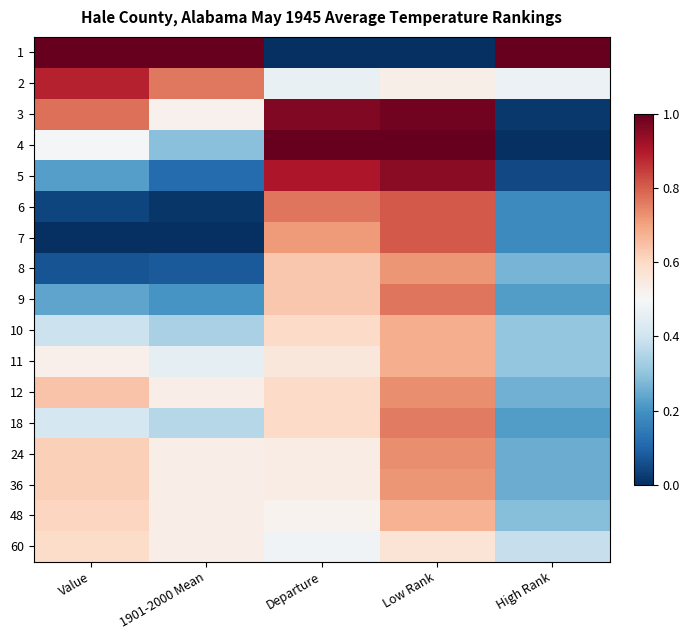

Reading left to right, transcribe all the data shown in this chart.

1: Value=1.0	1901-2000 Mean=1.0	Departure=0.0	Low Rank=0.0	High Rank=1.0
2: Value=0.9	1901-2000 Mean=0.8	Departure=0.5	Low Rank=0.5	High Rank=0.5
3: Value=0.8	1901-2000 Mean=0.5	Departure=1.0	Low Rank=1.0	High Rank=0.0
4: Value=0.5	1901-2000 Mean=0.3	Departure=1.0	Low Rank=1.0	High Rank=0.0
5: Value=0.2	1901-2000 Mean=0.1	Departure=0.9	Low Rank=1.0	High Rank=0.0
6: Value=0.0	1901-2000 Mean=0.0	Departure=0.8	Low Rank=0.8	High Rank=0.2
7: Value=0.0	1901-2000 Mean=0.0	Departure=0.7	Low Rank=0.8	High Rank=0.2
8: Value=0.1	1901-2000 Mean=0.1	Departure=0.6	Low Rank=0.7	High Rank=0.3
9: Value=0.2	1901-2000 Mean=0.2	Departure=0.6	Low Rank=0.8	High Rank=0.2
10: Value=0.4	1901-2000 Mean=0.3	Departure=0.6	Low Rank=0.7	High Rank=0.3
11: Value=0.5	1901-2000 Mean=0.5	Departure=0.6	Low Rank=0.7	High Rank=0.3
12: Value=0.6	1901-2000 Mean=0.5	Departure=0.6	Low Rank=0.7	High Rank=0.3
18: Value=0.4	1901-2000 Mean=0.4	Departure=0.6	Low Rank=0.8	High Rank=0.2
24: Value=0.6	1901-2000 Mean=0.5	Departure=0.5	Low Rank=0.7	High Rank=0.2
36: Value=0.6	1901-2000 Mean=0.5	Departure=0.5	Low Rank=0.7	High Rank=0.2
48: Value=0.6	1901-2000 Mean=0.5	Departure=0.5	Low Rank=0.7	High Rank=0.3
60: Value=0.6	1901-2000 Mean=0.5	Departure=0.5	Low Rank=0.6	High Rank=0.4